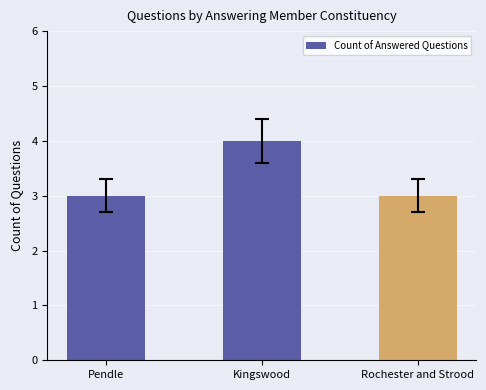

Approximately how many times larger is the value at Kingswood compared to Rochester and Strood?

1.3